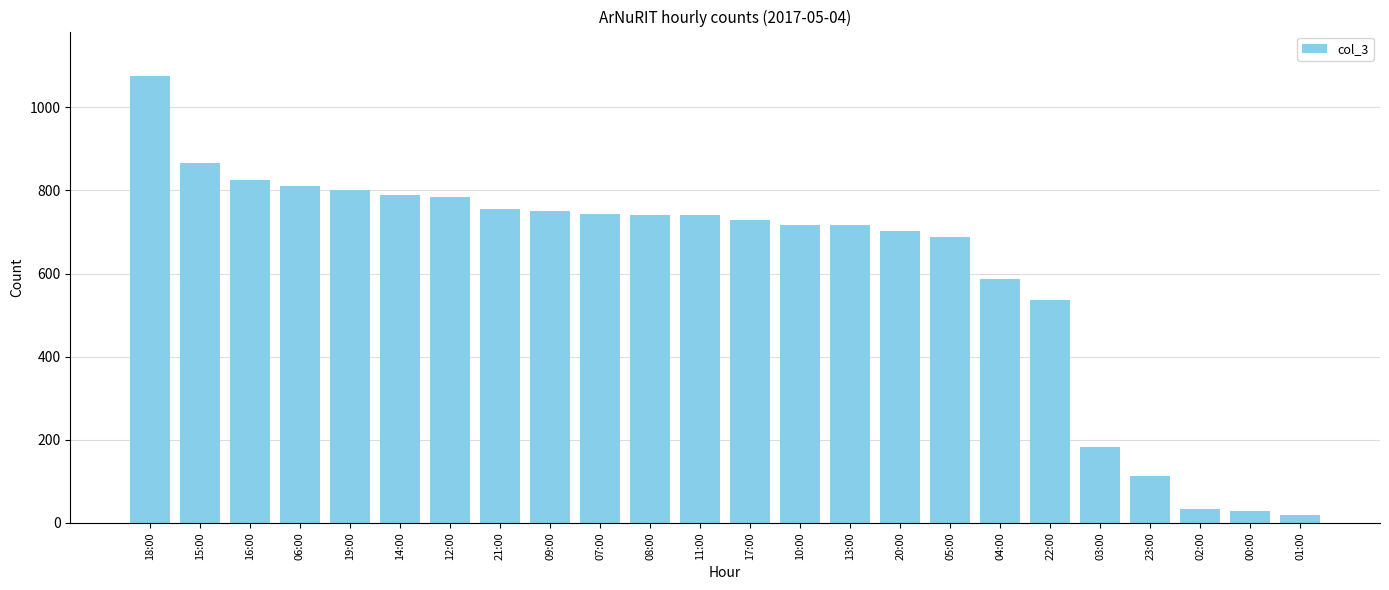

Approximately how many times larger is the value at 07:00 compared to 18:00?

0.7